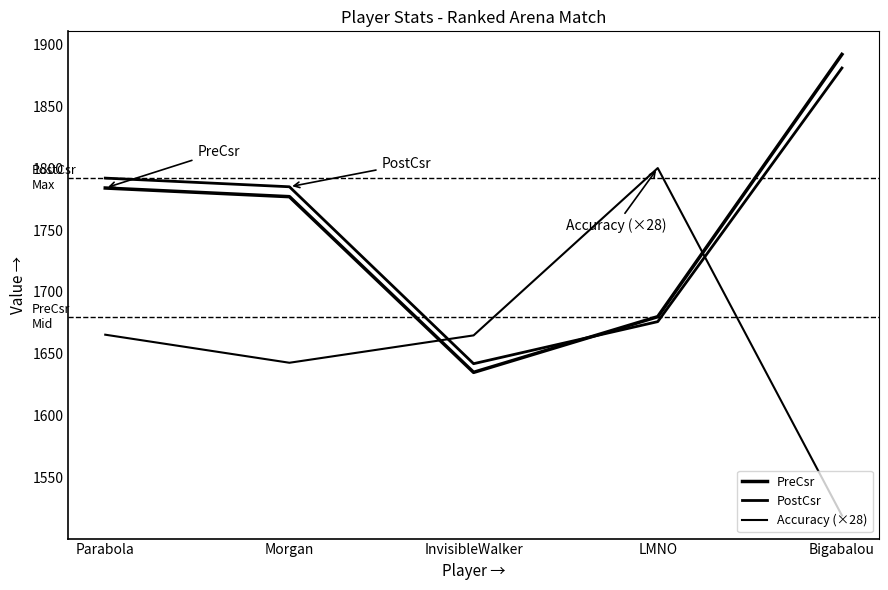

What is the lowest value of the PostCsr series?

1642.0